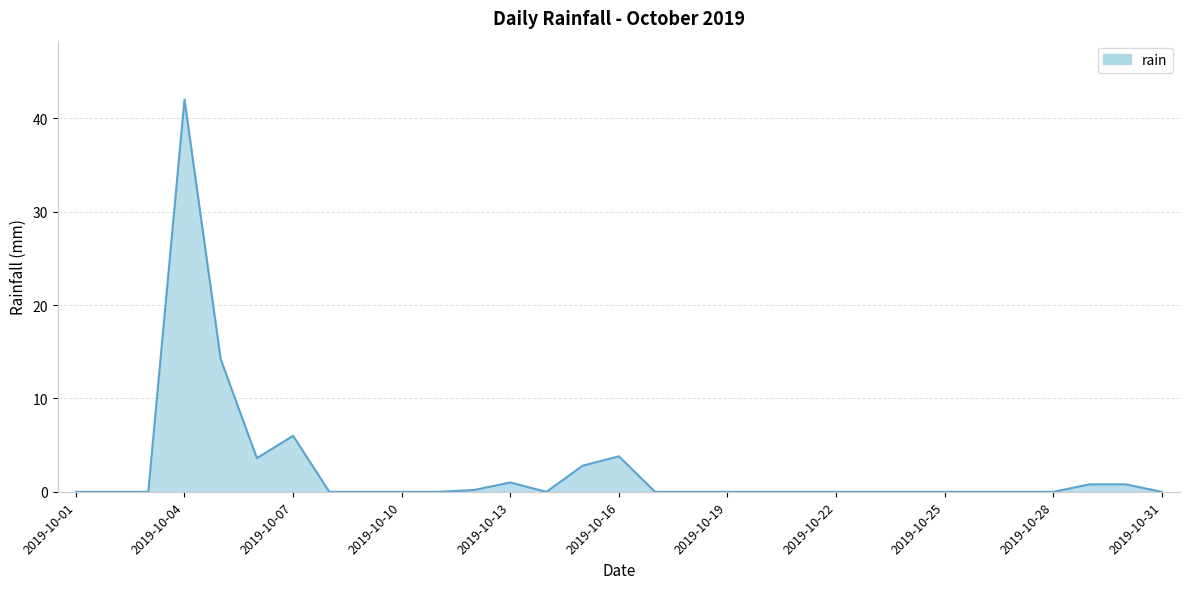

What is the greatest value displayed?

42.0